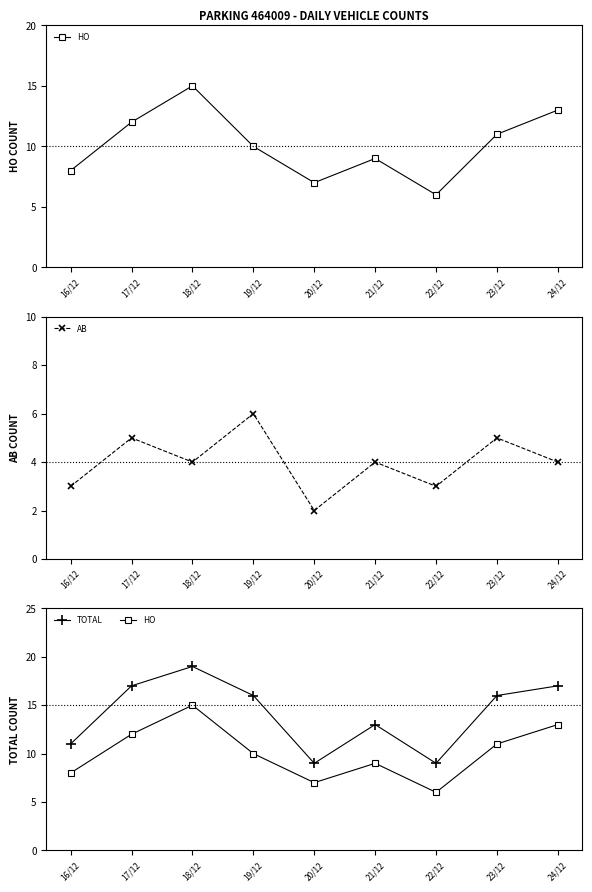

What is the label of the 5th point from the right?

20/12